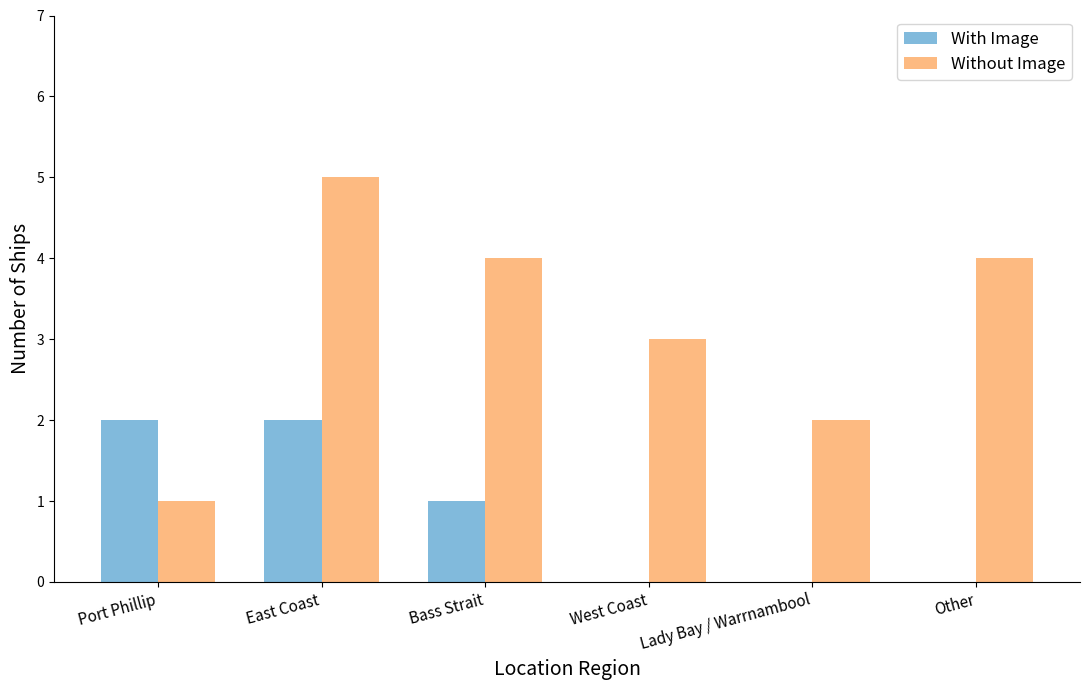

Which category has the highest value across all series?

East Coast